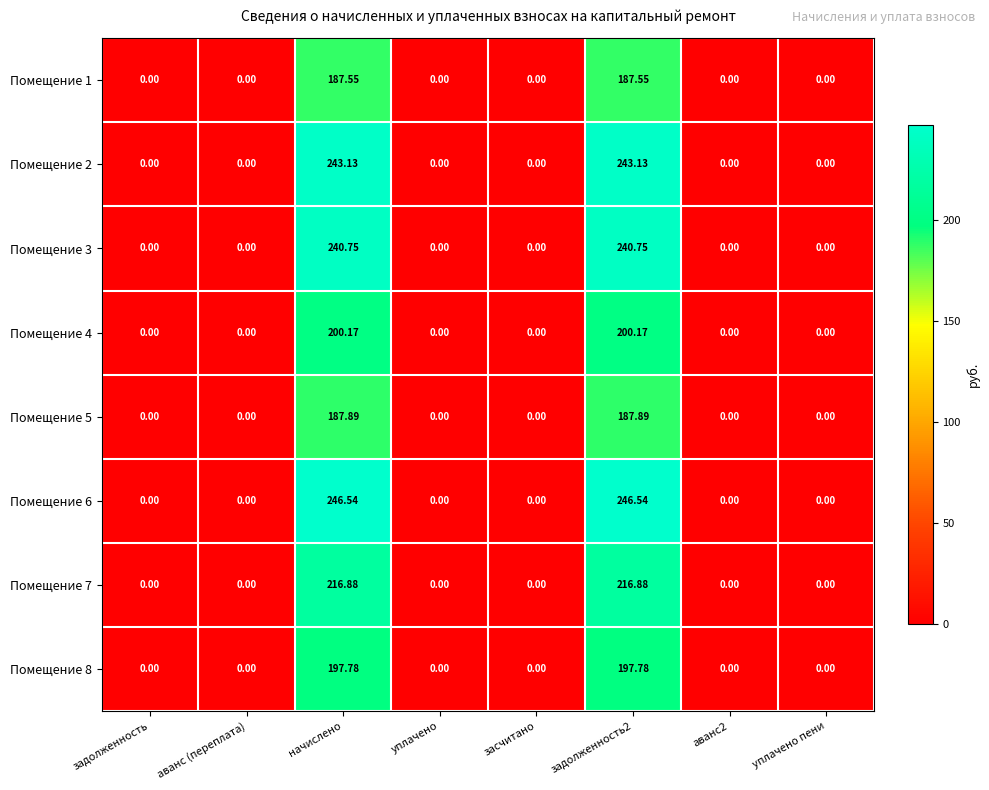

At how many categories does at least one series exceed 204?

2